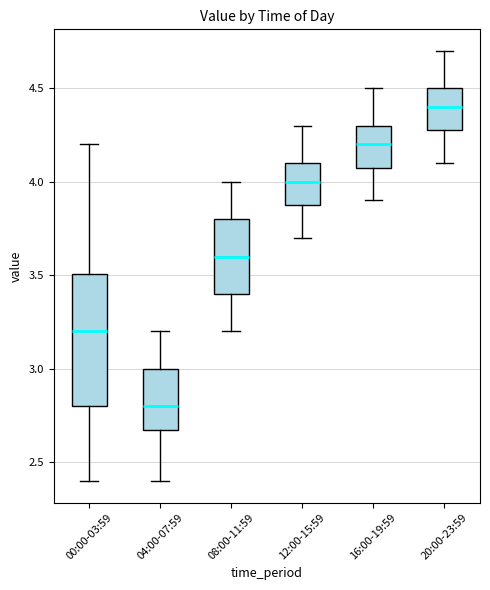

Which box is the tallest, from its lower edge to its upper edge?

00:00-03:59